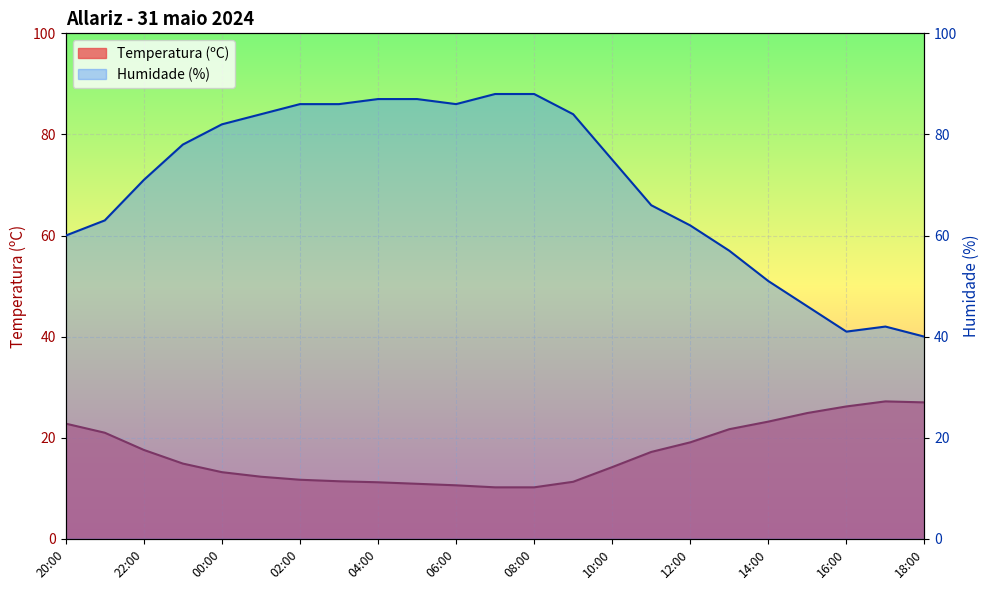

Where does the Humidade (%) series first go above 75?

23:00